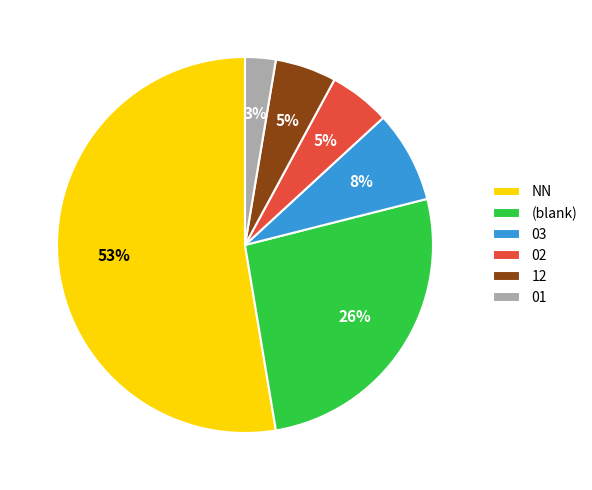

To the nearest percent, what portion does 02 represent?

5%